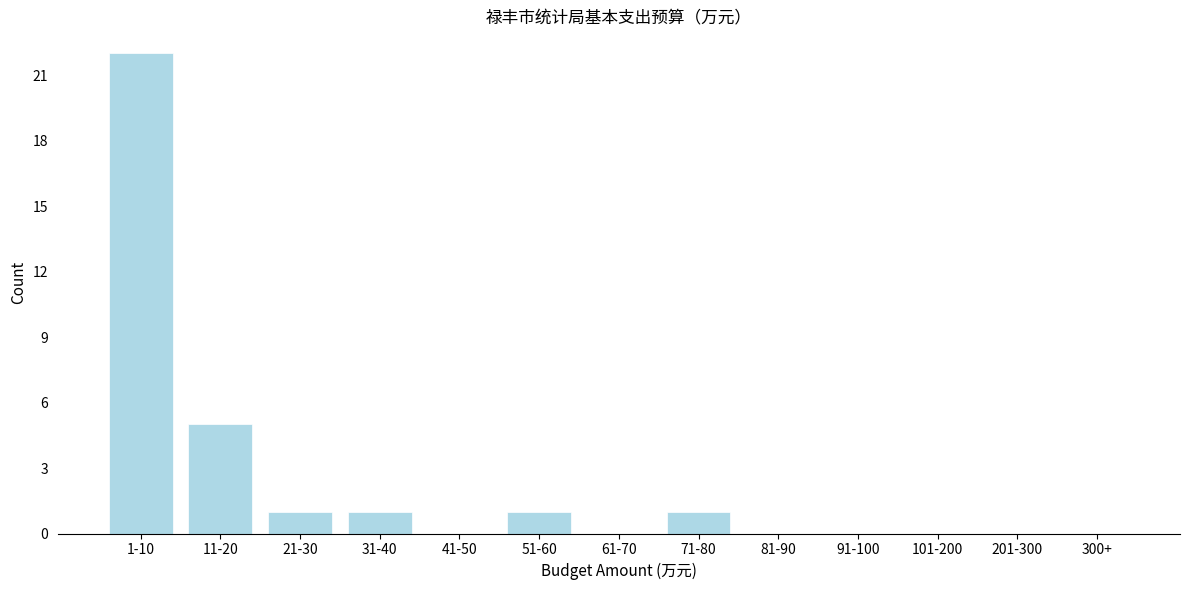

Reading left to right, extract all data points from this chart.

1-10=22	11-20=5	21-30=1	31-40=1	41-50=0	51-60=1	61-70=0	71-80=1	81-90=0	91-100=0	101-200=0	201-300=0	300+=0